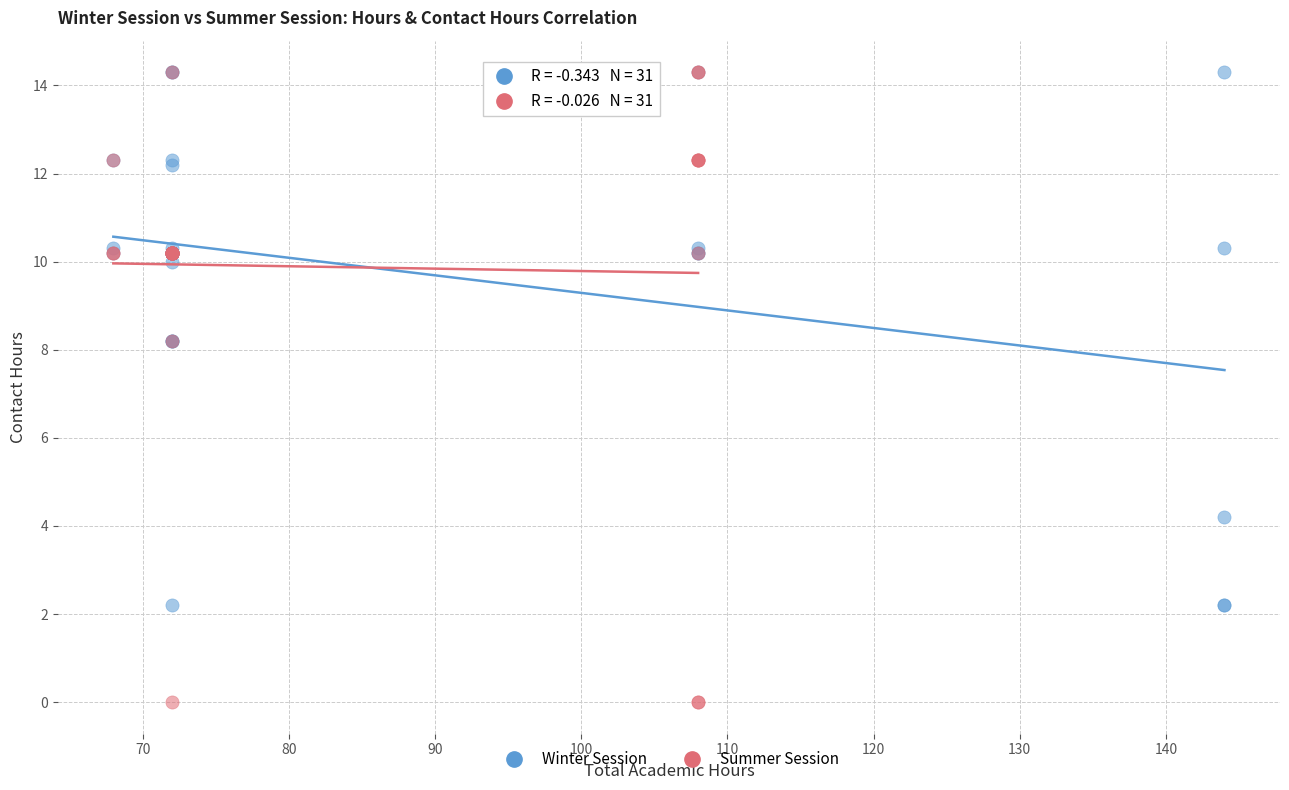

Which series has the widest spread of Y values?

Summer Session